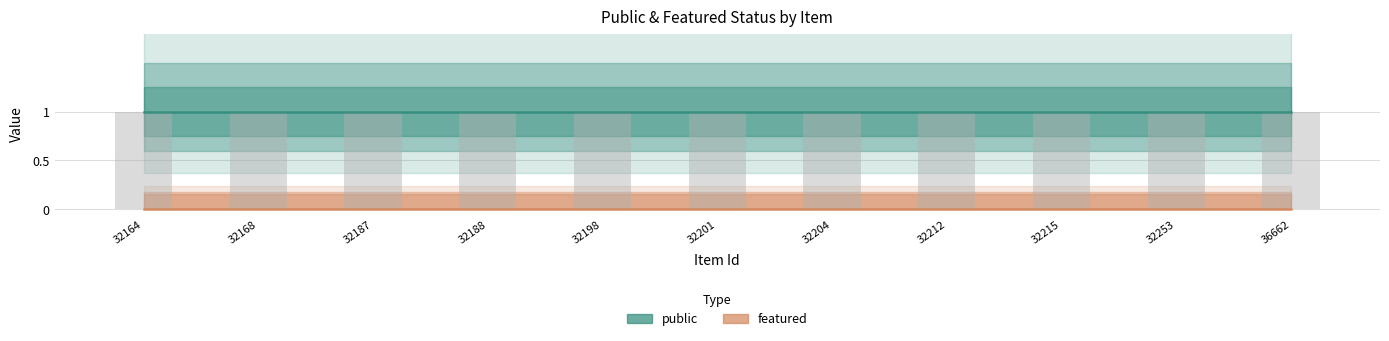

Count the number of categories in the chart.

11